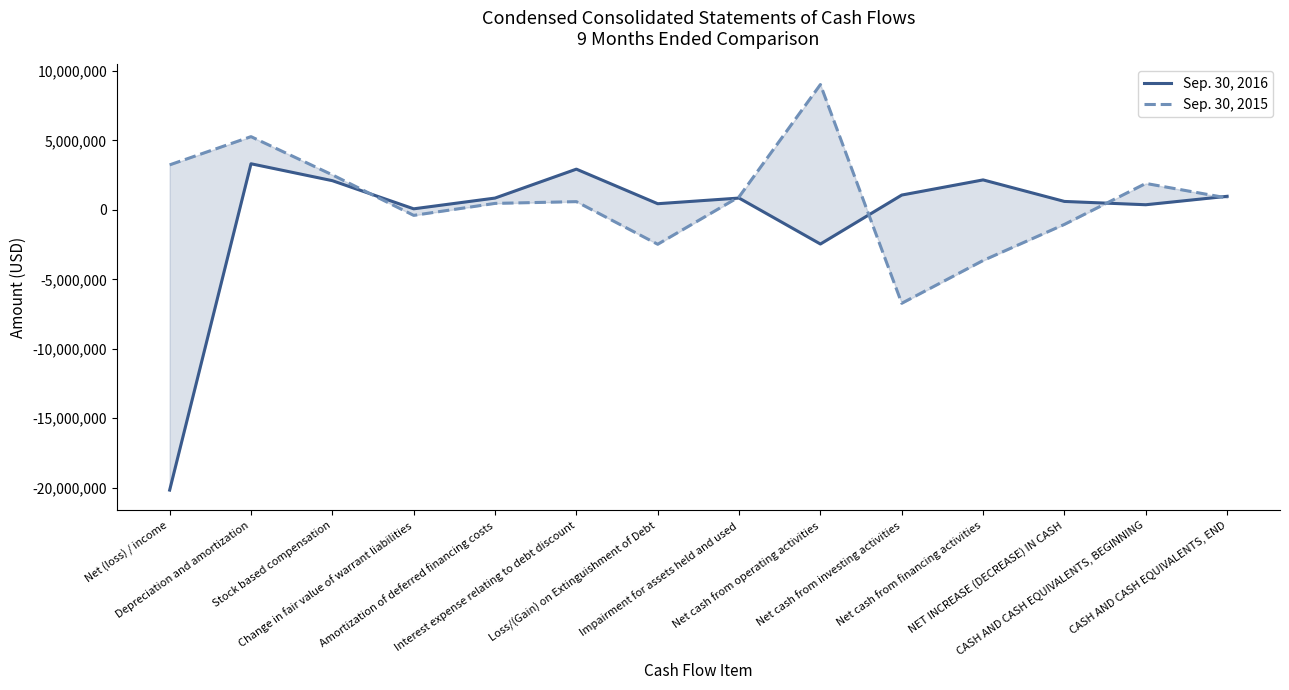

After their last crossing, which series has the higher values: Sep. 30, 2016 or Sep. 30, 2015?

Sep. 30, 2016